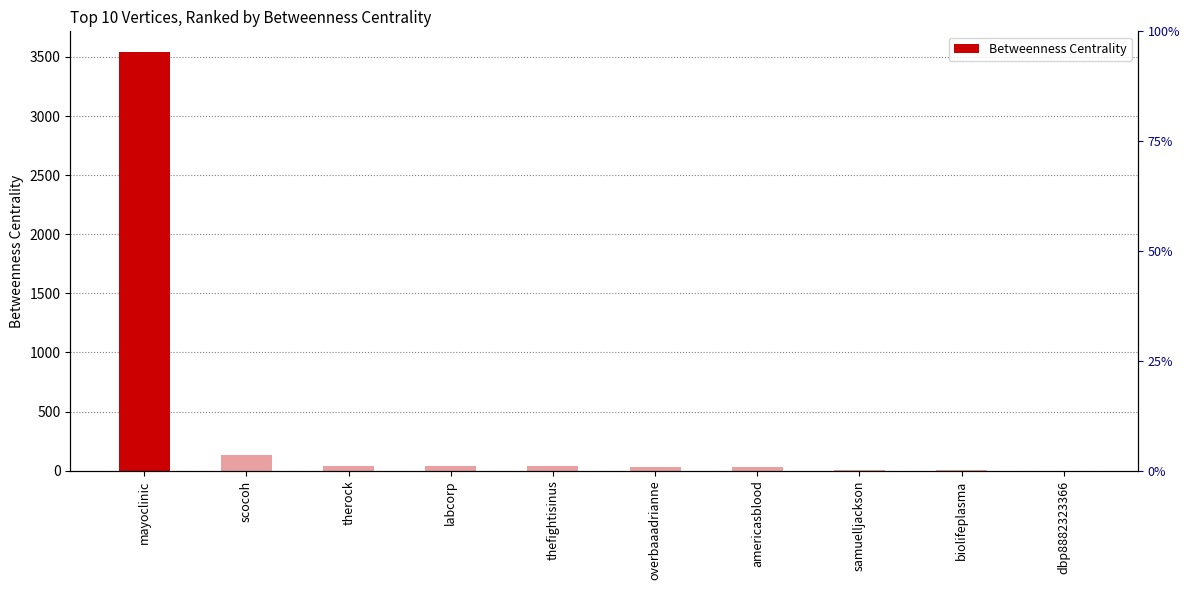

What is the maximum value shown in the chart?

3540